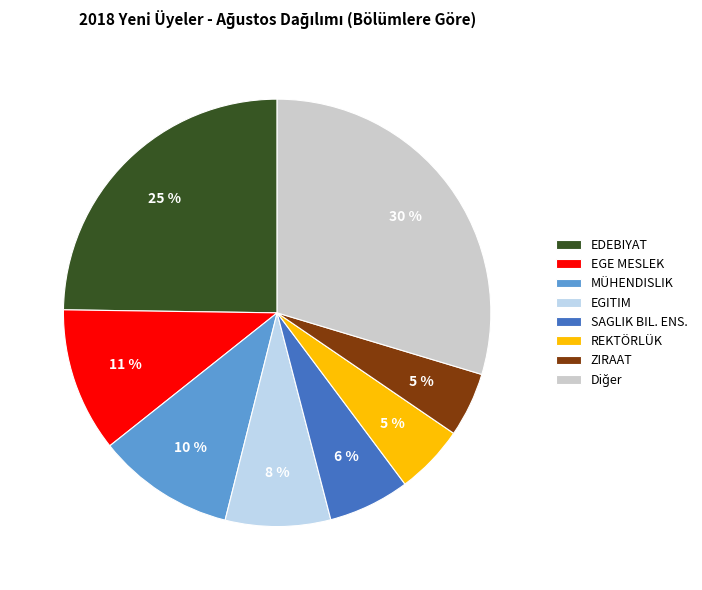

How many slices are in this pie chart?

8